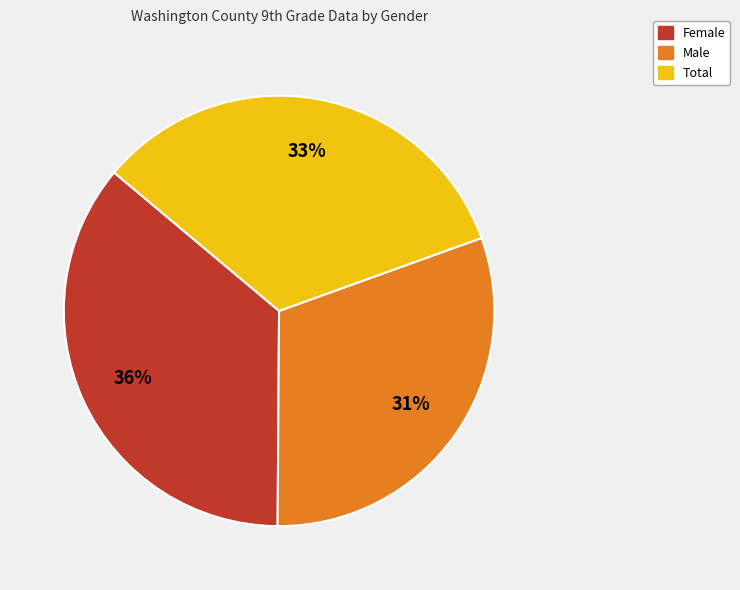

Between Total and Female, which is larger?

Female